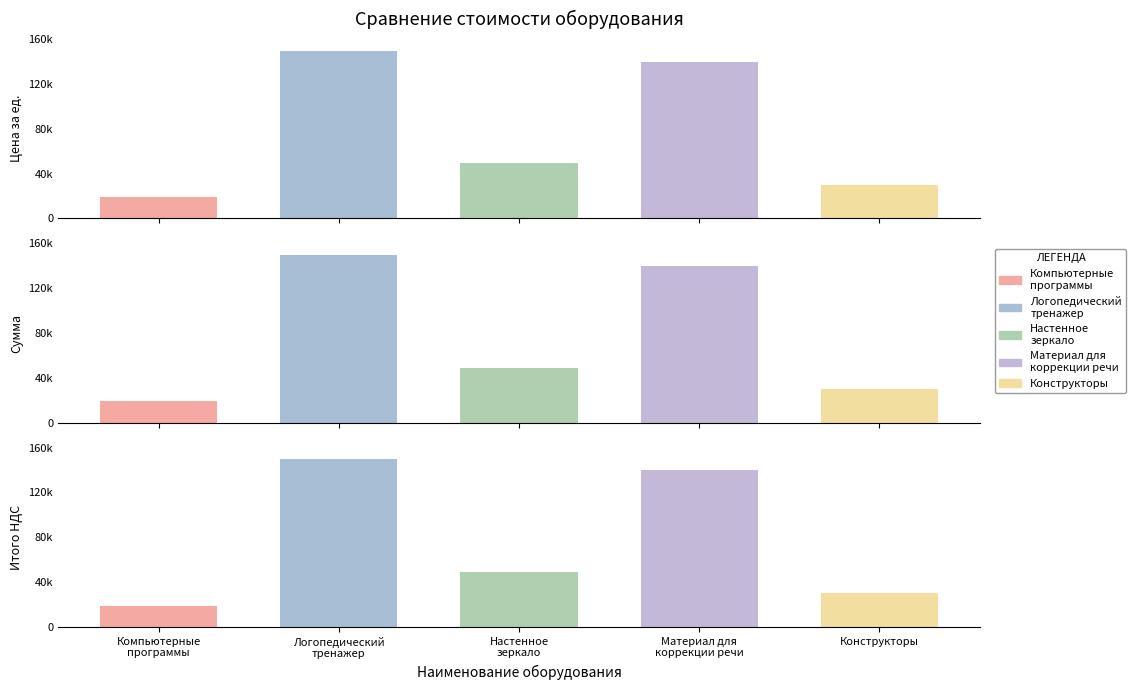

What is the value of the Конструкторы bar at the 3rd from the left?

29900